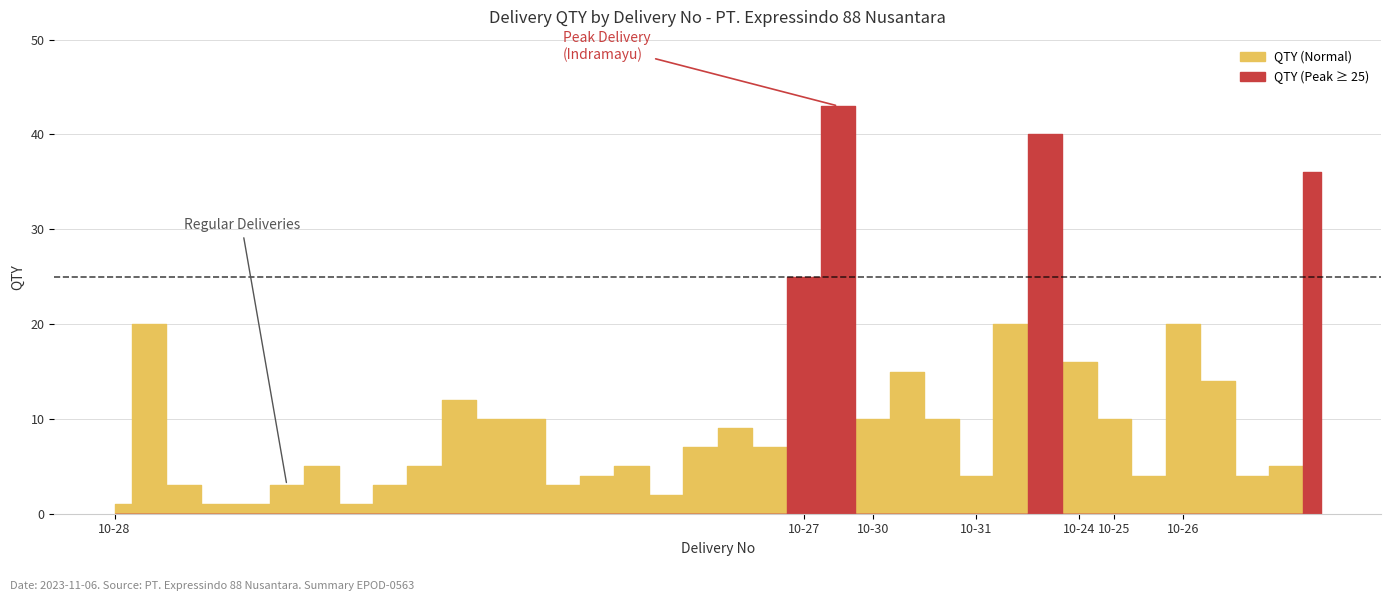

What is the difference between the maximum and minimum values?

42